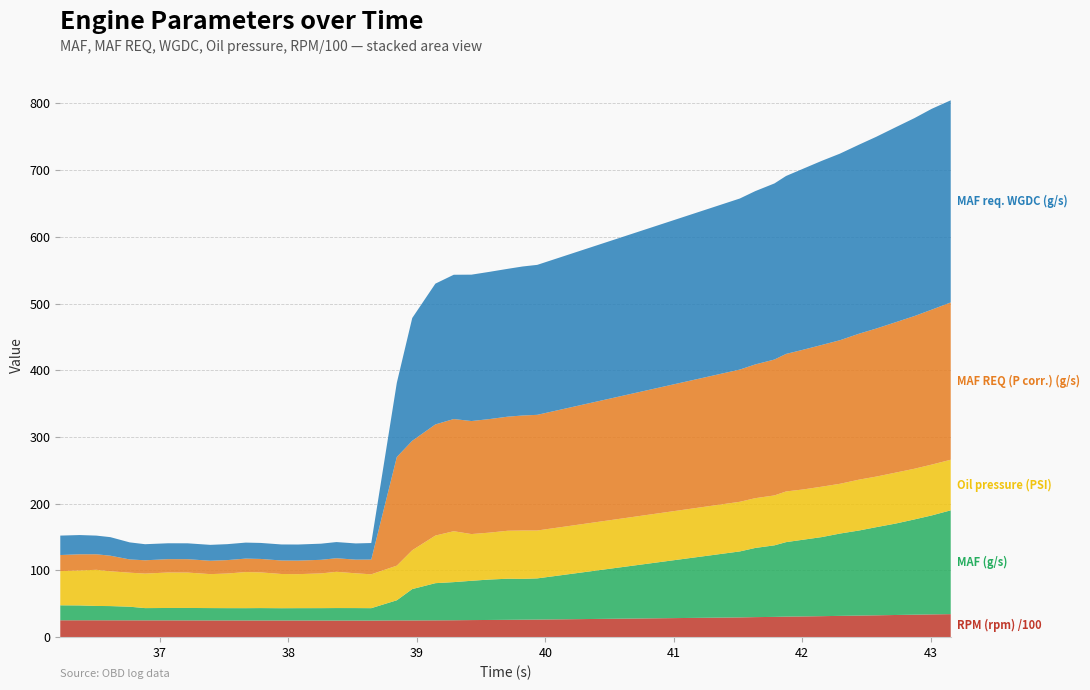

Reading left to right, extract all data points from this chart.

MAF (g/s): 36.224=22.5	36.375=22.2	36.505=21.5	36.614=21.3	36.764=20.4	36.884=18.4	37.063=18.6	37.215=18.6	37.392=18.5	37.524=18.4	37.668=18.4	37.784=18.6	37.946=18.4	38.075=18.5	38.254=18.6	38.374=18.7	38.524=18.7	38.645=18.6	38.844=30.2	38.964=47.0	39.144=55.7	39.287=57.1	39.425=58.9	39.562=60.6	39.708=61.6	39.824=61.2	39.937=61.7	41.514=98.9	41.634=103.6	41.784=107.2	41.874=111.6	42.007=115.0	42.152=118.5	42.293=123.3	42.444=127.5	42.575=132.1	42.727=137.0	42.874=142.8	43.008=148.3	43.156=155.6
MAF REQ (P corr.) (g/s): 36.224=24.1	36.375=24.2	36.505=23.3	36.614=23.4	36.764=19.9	36.884=20.0	37.063=20.0	37.215=20.1	37.392=20.0	37.524=20.1	37.668=20.2	37.784=20.2	37.946=20.2	38.075=20.3	38.254=20.4	38.374=20.4	38.524=20.5	38.645=22.1	38.844=162.8	38.964=164.0	39.144=166.5	39.287=168.1	39.425=169.4	39.562=170.2	39.708=170.9	39.824=172.4	39.937=173.3	41.514=198.1	41.634=200.4	41.784=203.7	41.874=206.1	42.007=209.4	42.152=212.3	42.293=215.1	42.444=218.8	42.575=221.8	42.727=225.4	42.874=228.8	43.008=232.2	43.156=235.7
MAF req. WGDC (g/s): 36.224=29.1	36.375=28.8	36.505=28.0	36.614=27.8	36.764=25.6	36.884=24.1	37.063=23.8	37.215=23.8	37.392=23.8	37.524=23.9	37.668=24.0	37.784=24.0	37.946=24.1	38.075=24.1	38.254=24.2	38.374=24.2	38.524=24.3	38.645=24.8	38.844=111.2	38.964=184.0	39.144=211.0	39.287=216.2	39.425=219.3	39.562=220.6	39.708=221.6	39.824=223.3	39.937=224.7	41.514=256.3	41.634=259.7	41.784=263.9	41.874=266.7	42.007=271.2	42.152=275.9	42.293=279.6	42.444=283.3	42.575=287.3	42.727=292.2	42.874=296.6	43.008=300.9	43.156=302.9
Oil pressure (PSI): 36.224=51.2	36.375=52.4	36.505=54.2	36.614=52.1	36.764=51.0	36.884=51.7	37.063=53.2	37.215=53.0	37.392=50.9	37.524=51.9	37.668=54.1	37.784=53.5	37.946=51.3	38.075=51.0	38.254=52.0	38.374=54.3	38.524=52.1	38.645=50.7	38.844=51.9	38.964=58.2	39.144=71.3	39.287=76.3	39.425=70.0	39.562=70.3	39.708=71.9	39.824=72.5	39.937=71.8	41.514=74.4	41.634=74.6	41.784=74.8	41.874=75.9	42.007=75.3	42.152=75.6	42.293=74.6	42.444=76.2	42.575=75.8	42.727=76.3	42.874=75.9	43.008=76.2	43.156=75.8
RPM (rpm) /100: 36.224=25.3	36.375=25.3	36.505=25.3	36.614=25.3	36.764=25.2	36.884=25.2	37.063=25.2	37.215=25.1	37.392=25.1	37.524=25.1	37.668=25.0	37.784=25.0	37.946=25.0	38.075=25.0	38.254=24.9	38.374=24.9	38.524=24.9	38.645=24.8	38.844=25.1	38.964=25.1	39.144=25.2	39.287=25.3	39.425=25.6	39.562=25.8	39.708=26.0	39.824=26.2	39.937=26.4	41.514=29.6	41.634=30.0	41.784=30.4	41.874=30.8	42.007=31.1	42.152=31.5	42.293=31.9	42.444=32.4	42.575=32.7	42.727=33.2	42.874=33.7	43.008=34.1	43.156=34.5